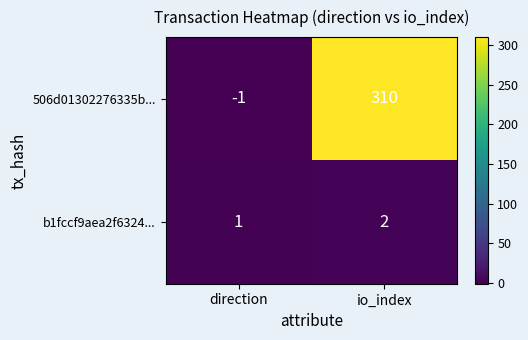

Which series has the widest spread of values?

506d01302276335b...